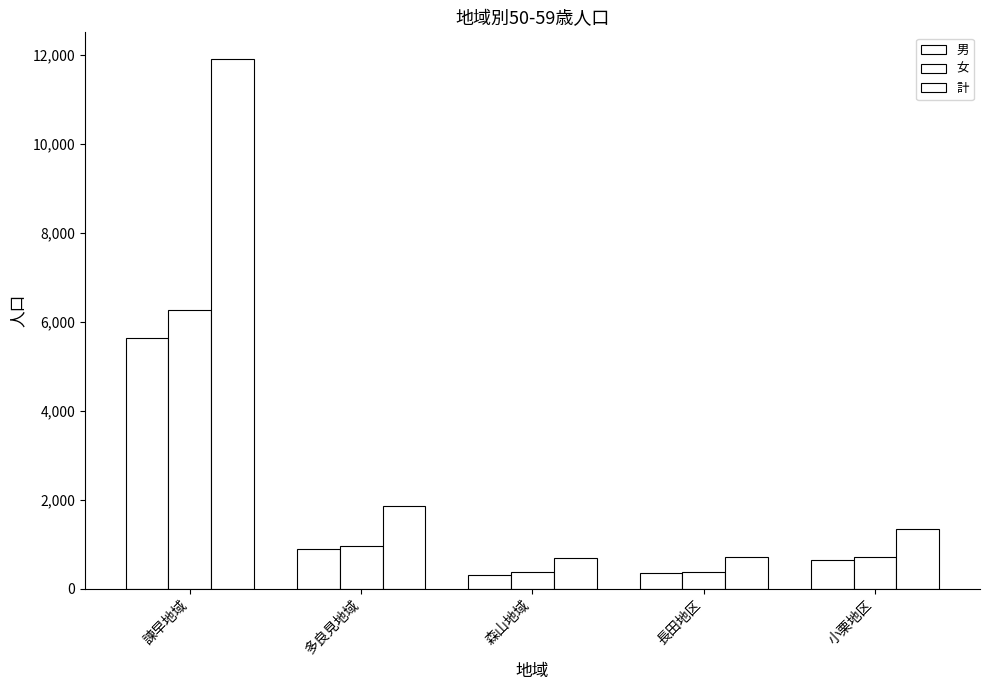

How many bars are there in total?

15